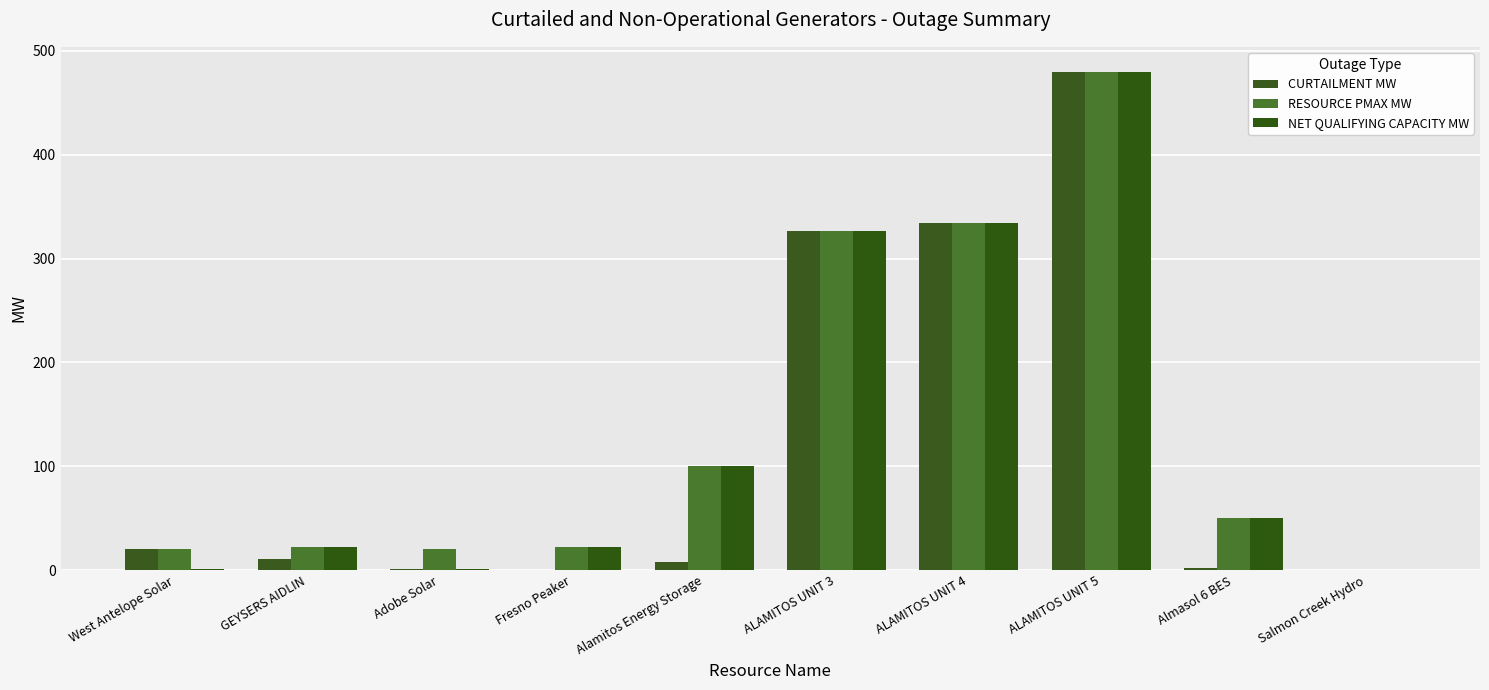

Is it true that RESOURCE PMAX MW equals 72.7 at Almasol 6 BES?

False